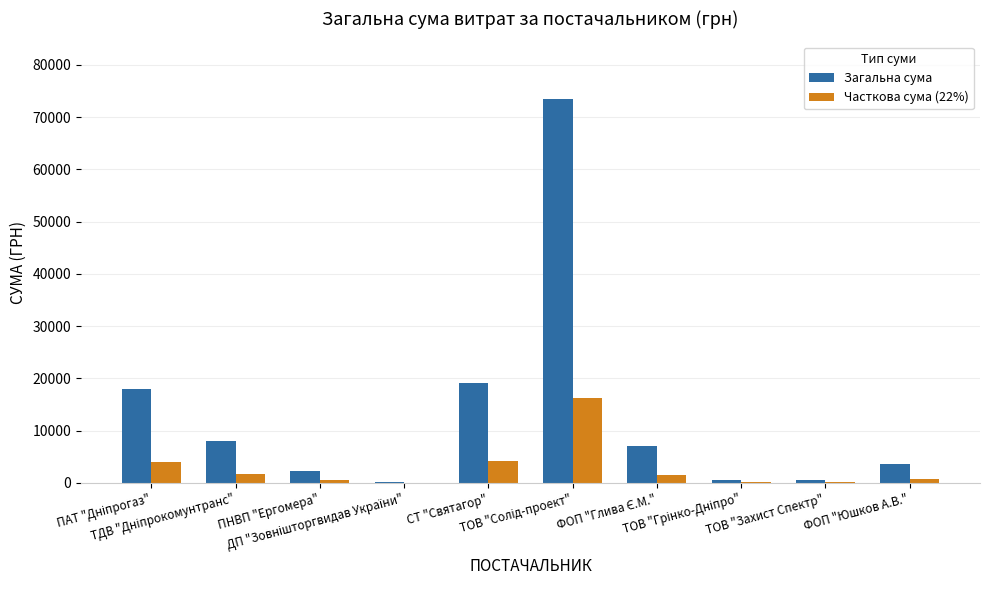

Are the bars grouped side by side (vs. stacked)?

Yes